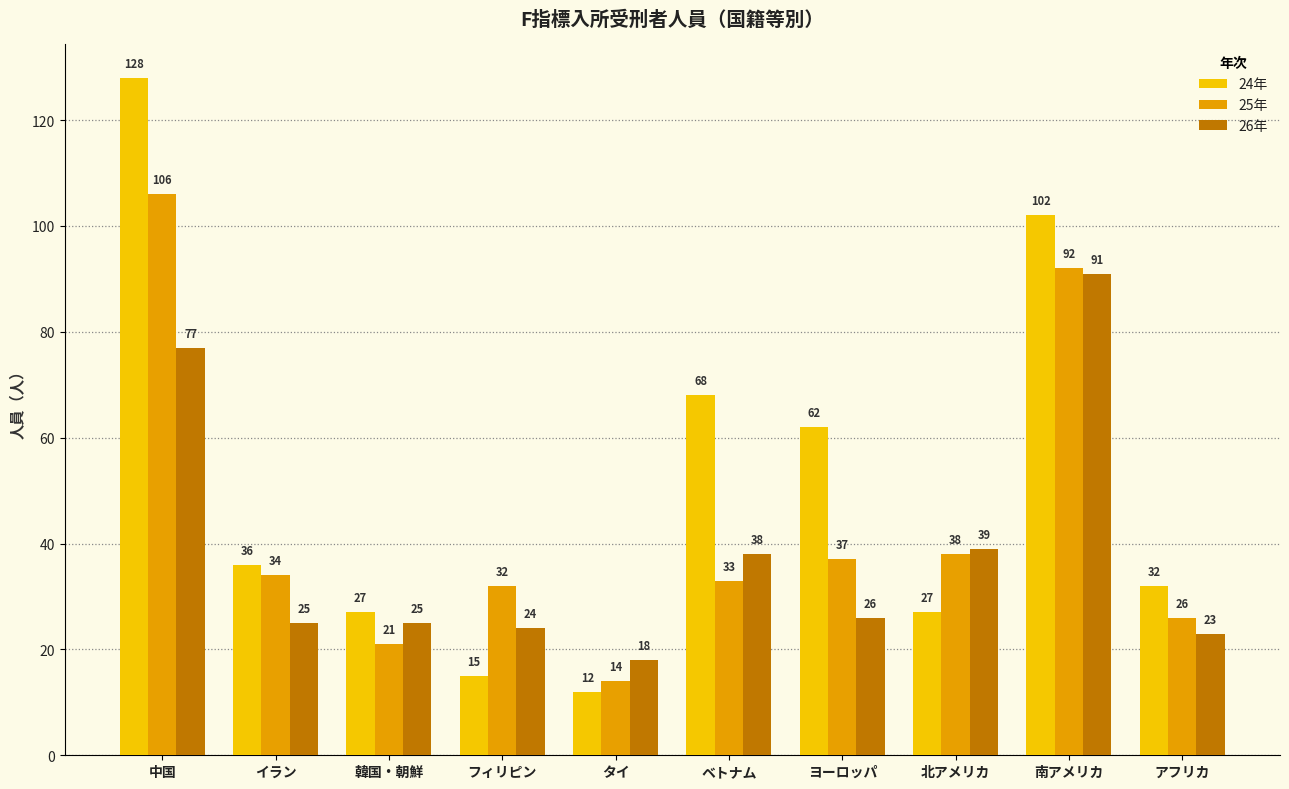

What is the value of the 25年 bar at the 10th from the left?

26